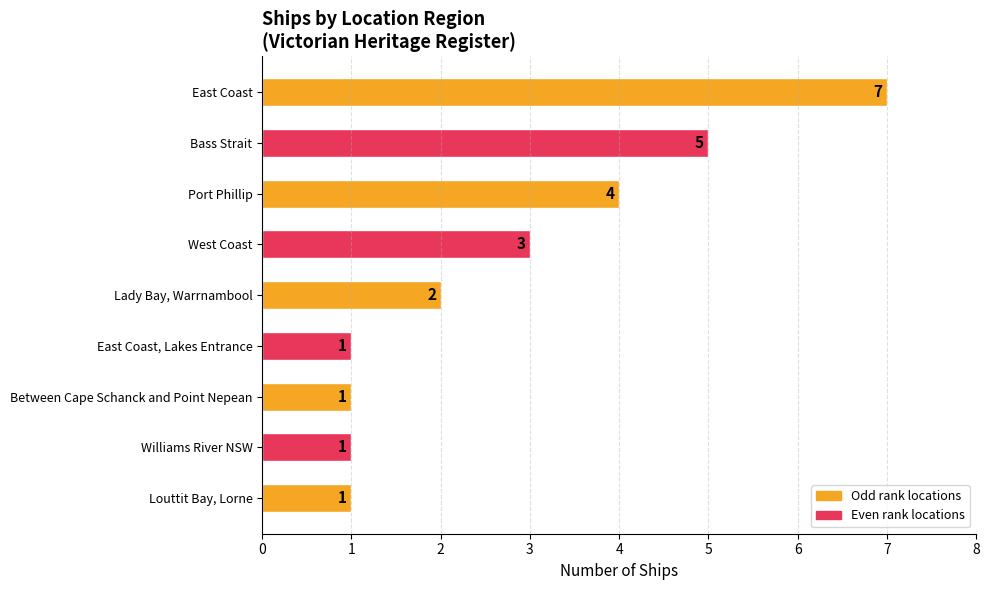

What is the change in value from East Coast to Between Cape Schanck and Point Nepean?

-6